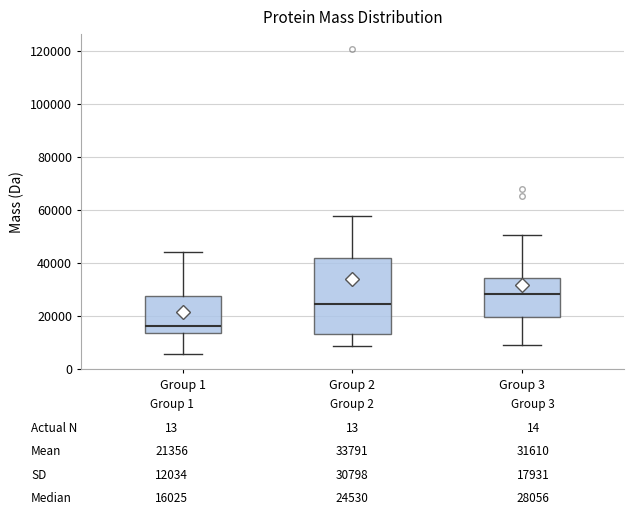

Which box's median line is the lowest?

Group 1